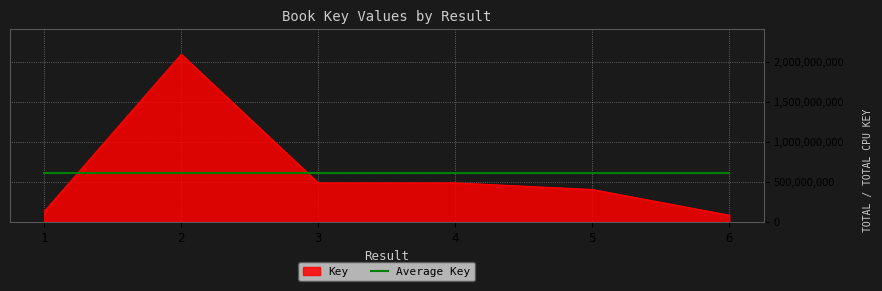

The value of Average Key at 4 is 971105100.1. True or false?

False